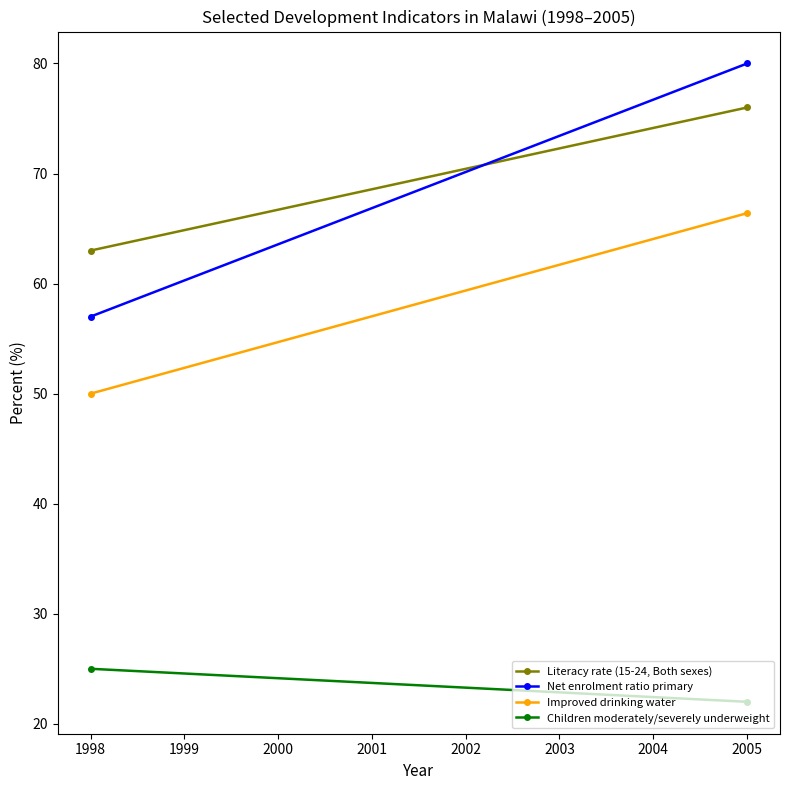

What is the difference between the maximum and minimum values in the Improved drinking water series?

16.4